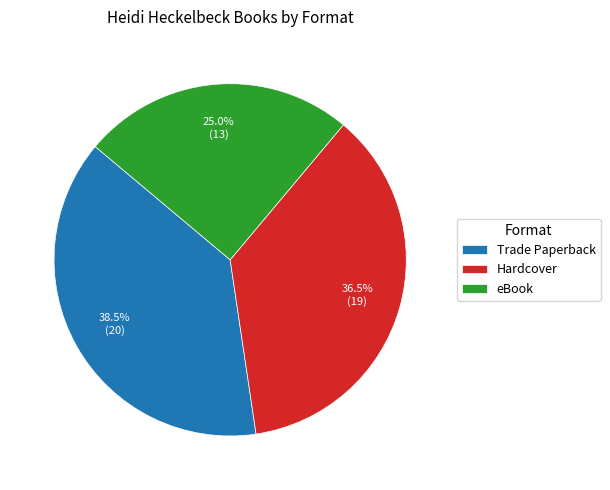

Between eBook and Hardcover, which is larger?

Hardcover